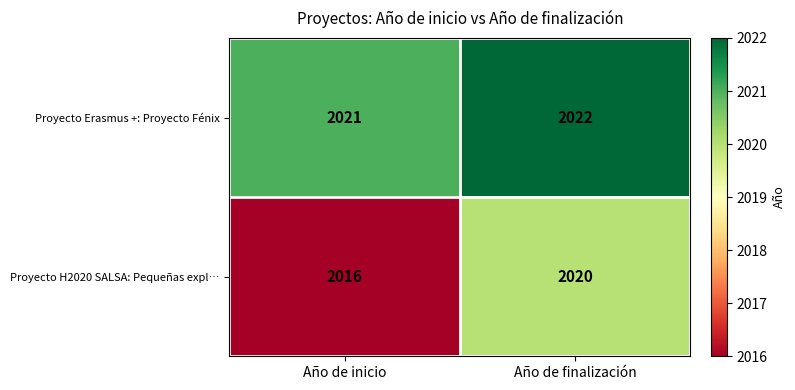

Which label corresponds to the smallest value in the chart?

Año de inicio